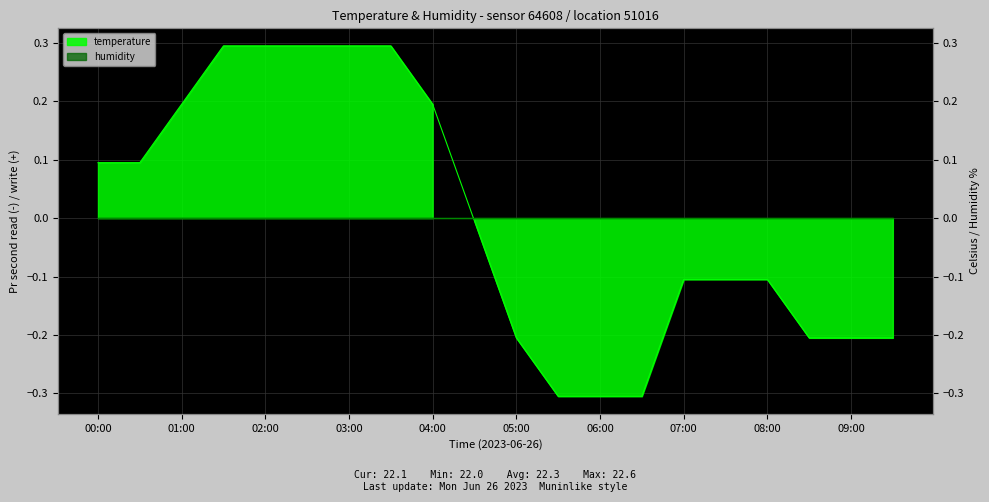

What is the change in value from 03:00 to 04:00?

-0.1